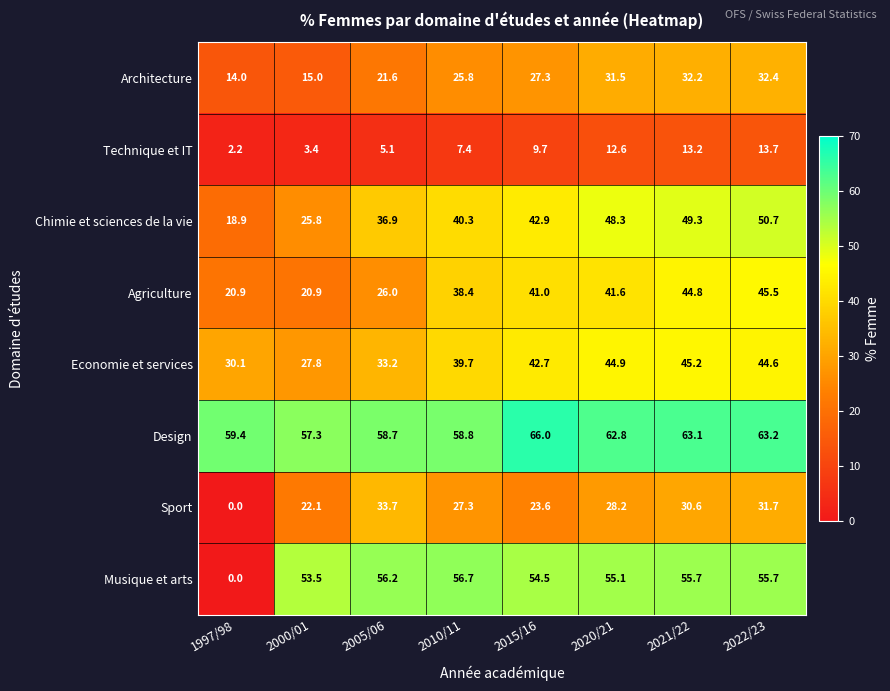

At which category does the chart reach its peak across all series?

2015/16